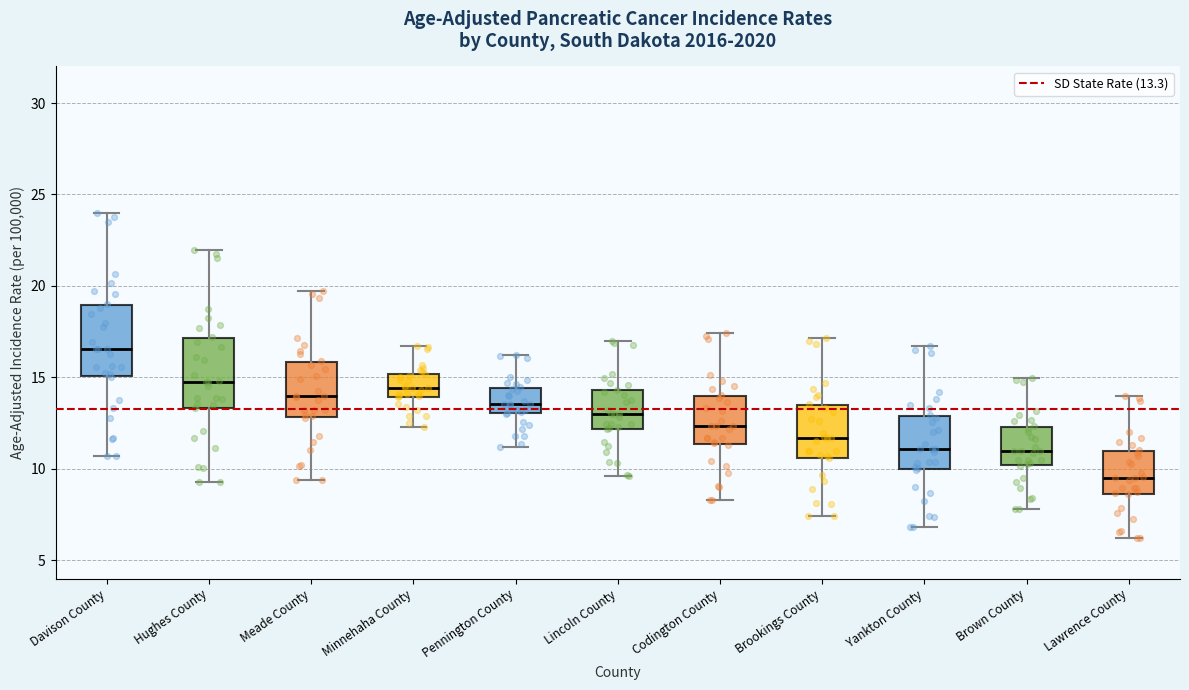

Reading left to right, transcribe this box plot: for each box, give where its median line is, the range the box spans, and where its two whiskers end, as read against the y-axis. The values are not printed on the chart, so give them approximately, as read against the axis.

Davison County: median 16.5, box 15.0 to 19.0, whiskers 10.5 to 24.0
Hughes County: median 15.0, box 13.5 to 17.0, whiskers 9.5 to 22.0
Meade County: median 14.0, box 13.0 to 16.0, whiskers 9.5 to 19.5
Minnehaha County: median 14.5, box 14.0 to 15.0, whiskers 12.5 to 16.5
Pennington County: median 13.5, box 13.0 to 14.5, whiskers 11.0 to 16.0
Lincoln County: median 13.0, box 12.0 to 14.5, whiskers 9.5 to 17.0
Codington County: median 12.5, box 11.5 to 14.0, whiskers 8.5 to 17.5
Brookings County: median 11.5, box 10.5 to 13.5, whiskers 7.5 to 17.0
Yankton County: median 11.0, box 10.0 to 13.0, whiskers 7.0 to 16.5
Brown County: median 11.0, box 10.0 to 12.5, whiskers 8.0 to 15.0
Lawrence County: median 9.5, box 8.5 to 11.0, whiskers 6.0 to 14.0